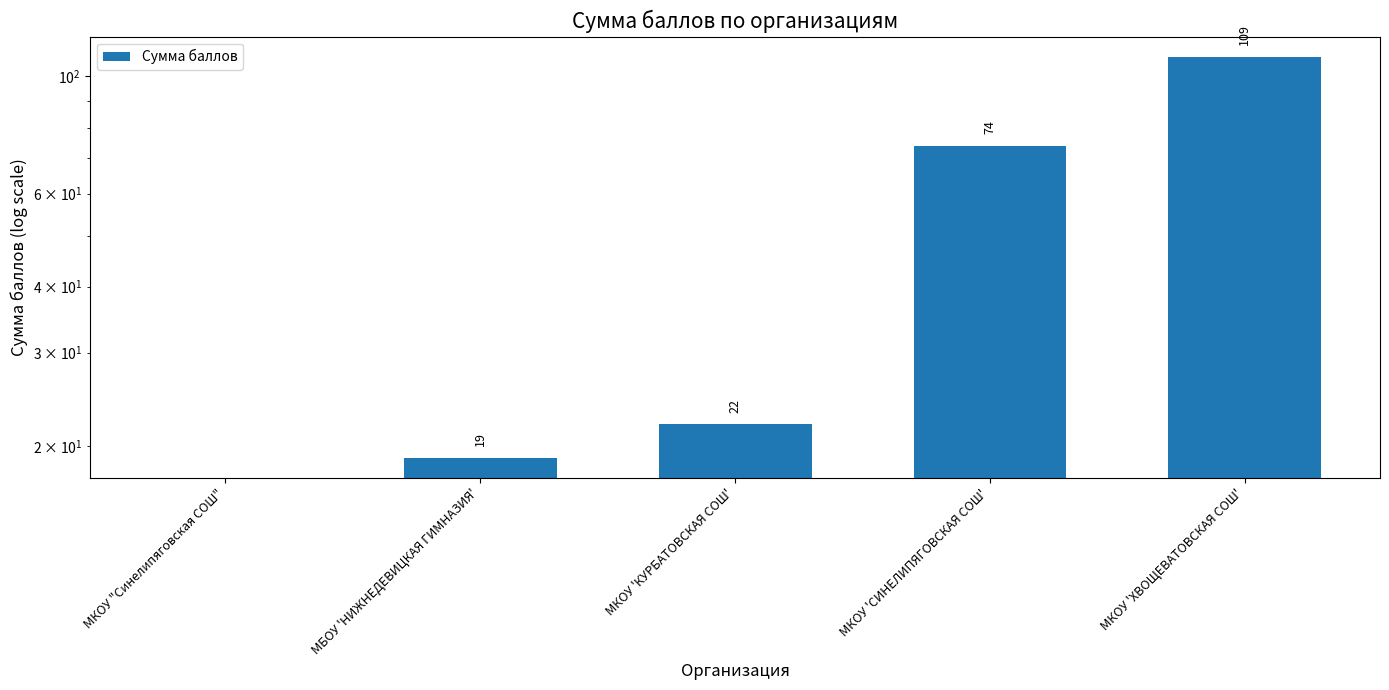

Rank the categories by value from highest to lowest.

МКОУ 'ХВОЩЕВАТОВСКАЯ СОШ', МКОУ 'СИНЕЛИПЯГОВСКАЯ СОШ', МКОУ 'КУРБАТОВСКАЯ СОШ', МБОУ 'НИЖНЕДЕВИЦКАЯ ГИМНАЗИЯ', МКОУ "Синелипяговская СОШ"